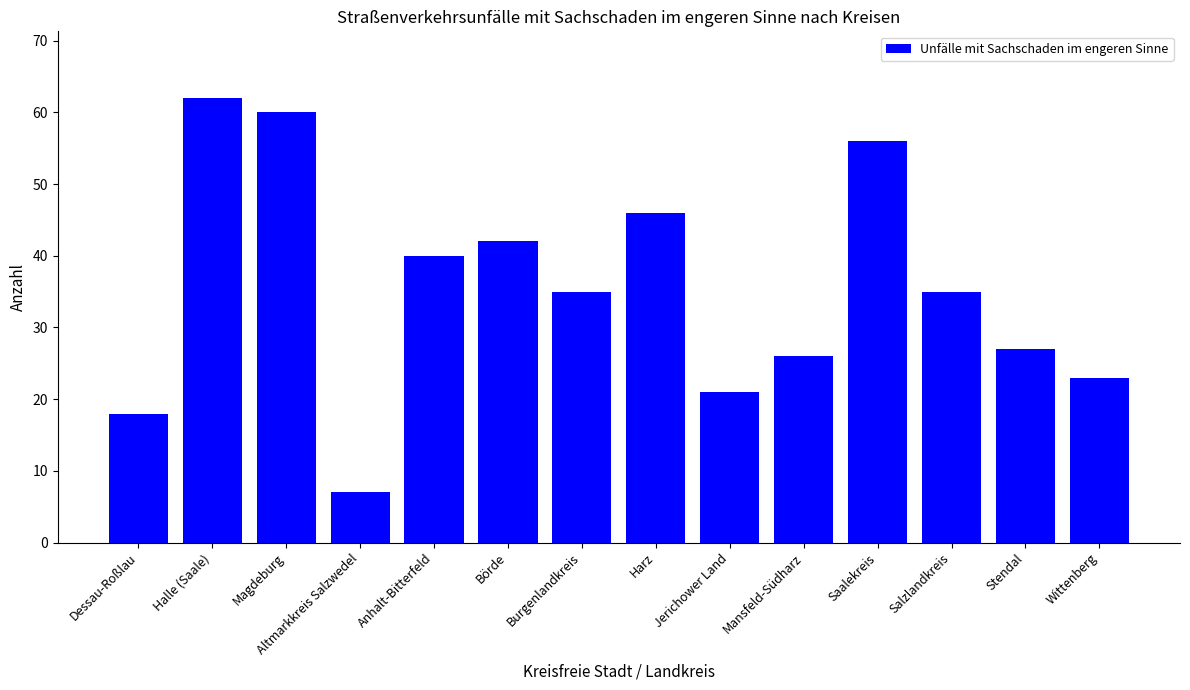

How many distinct data groups are displayed?

1